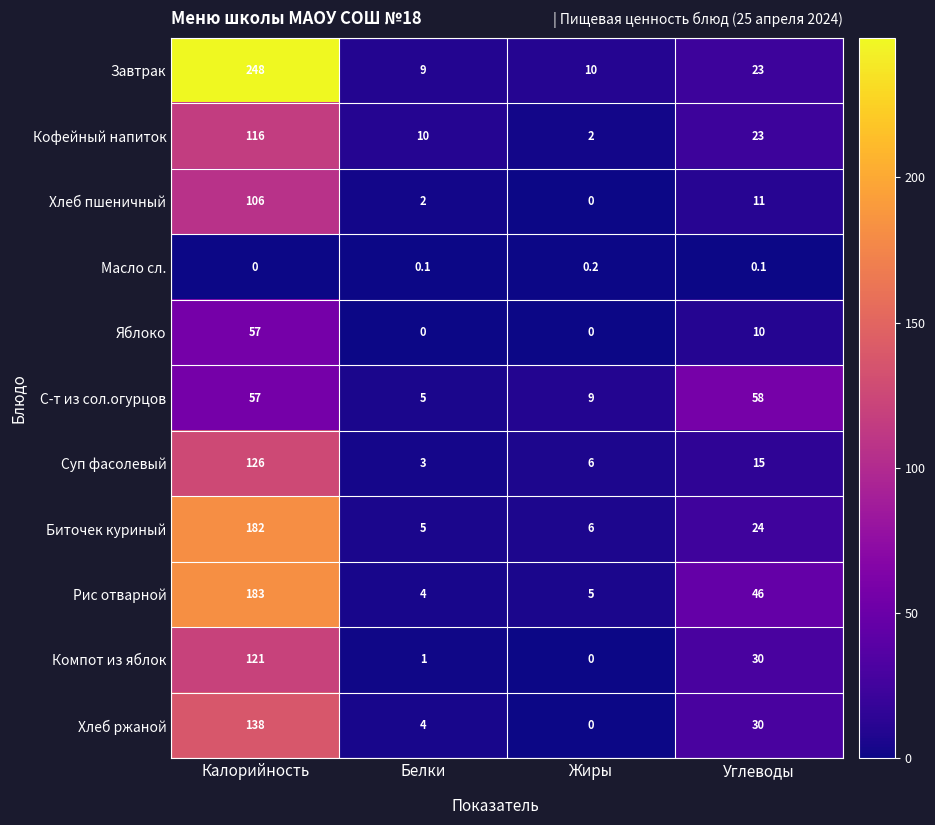

Which series changed the most between Калорийность and Углеводы?

Завтрак